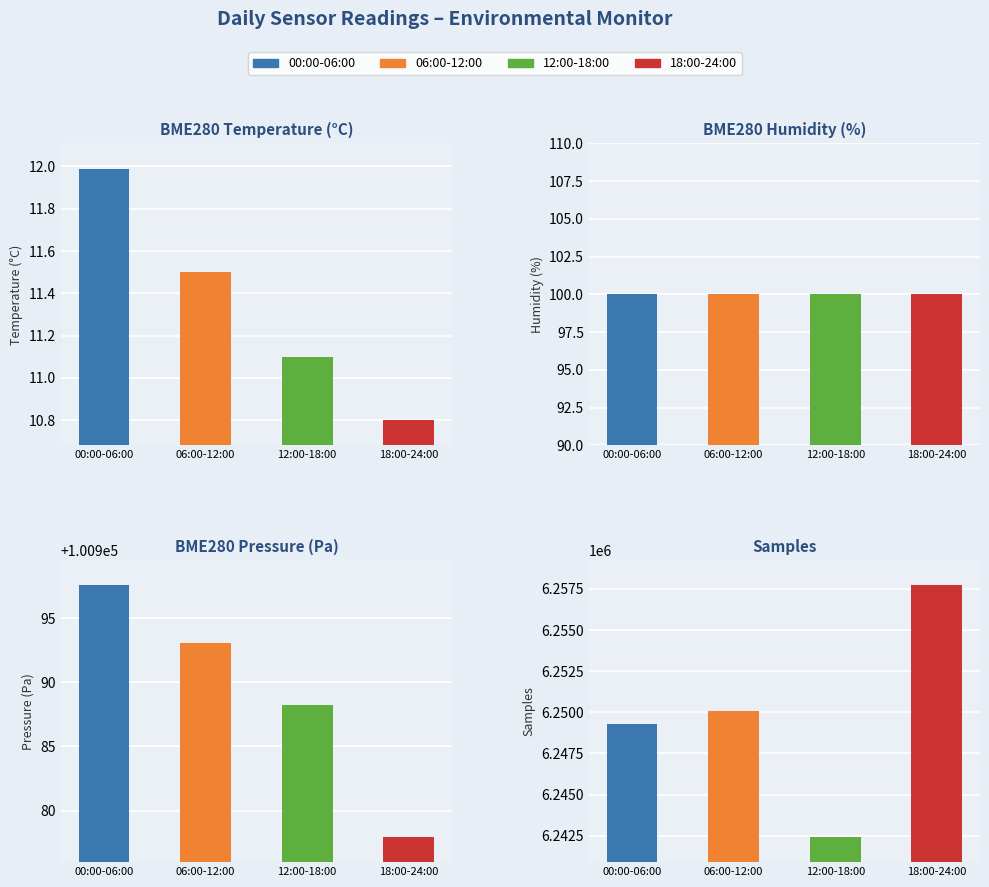

What is the smallest value displayed?

10.8